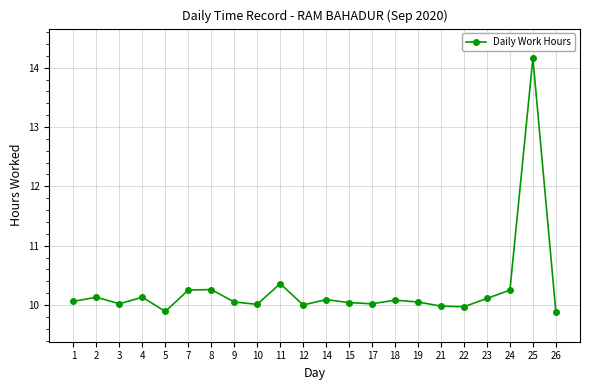

The value at 18 is 4.1. True or false?

False